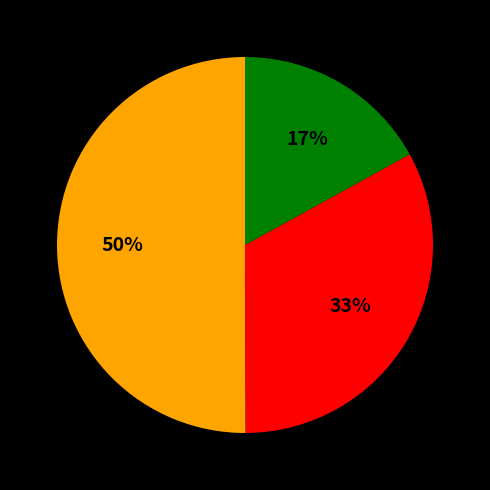

To the nearest percent, what is the difference between the largest and smallest slice percentages?

33%